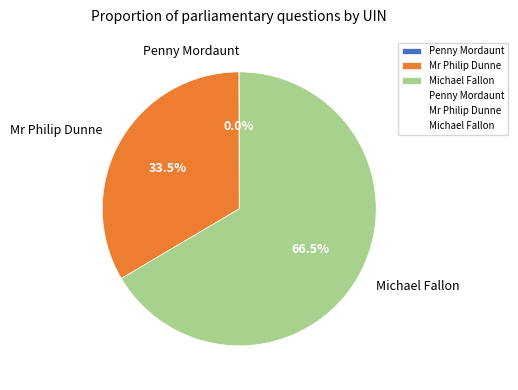

What percentage do Mr Philip Dunne and Michael Fallon together represent?

100.0%